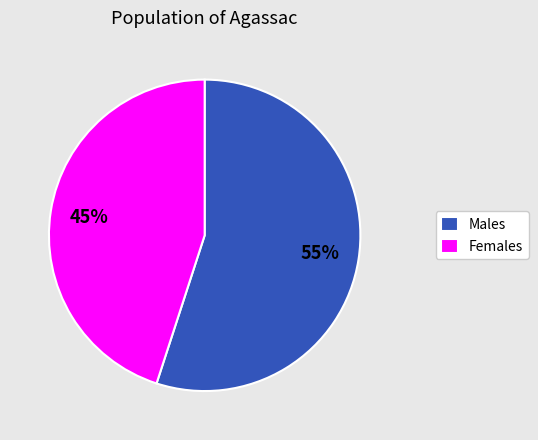

Rank the categories by value from highest to lowest.

Males, Females